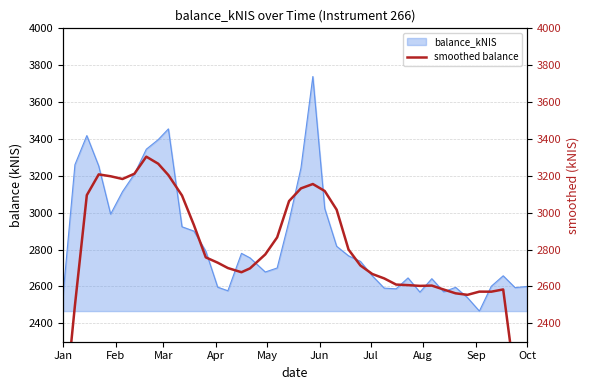

Reading left to right, transcribe all the data shown in this chart.

1845.9	2496.5	3095.0	3207.7	3197.5	3182.7	3211.3	3303.8	3265.6	3203.8	3093.3	2933.2	2757.6	2728.8	2699.7	2677.0	2697.8	2773.5	2866.1	3062.9	3131.8	3155.4	3117.6	3016.2	2799.9	2713.5	2667.3	2643.4	2610.0	2607.0	2603.0	2604.5	2583.1	2562.6	2554.3	2571.7	2571.4	2583.5	2090.3	1570.1